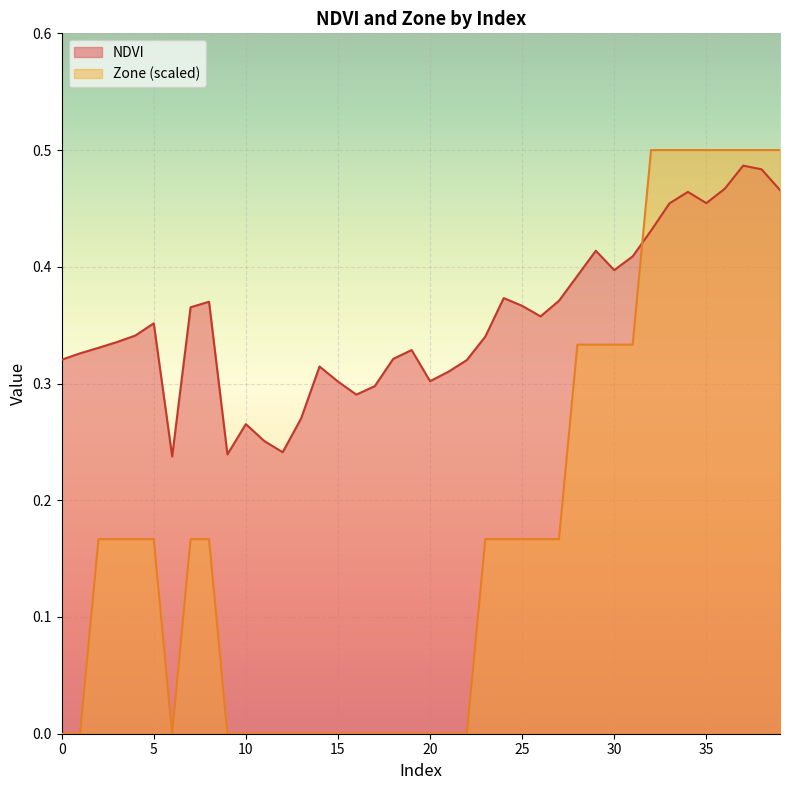

Rank the series at 26 from highest to lowest value.

NDVI, Zone